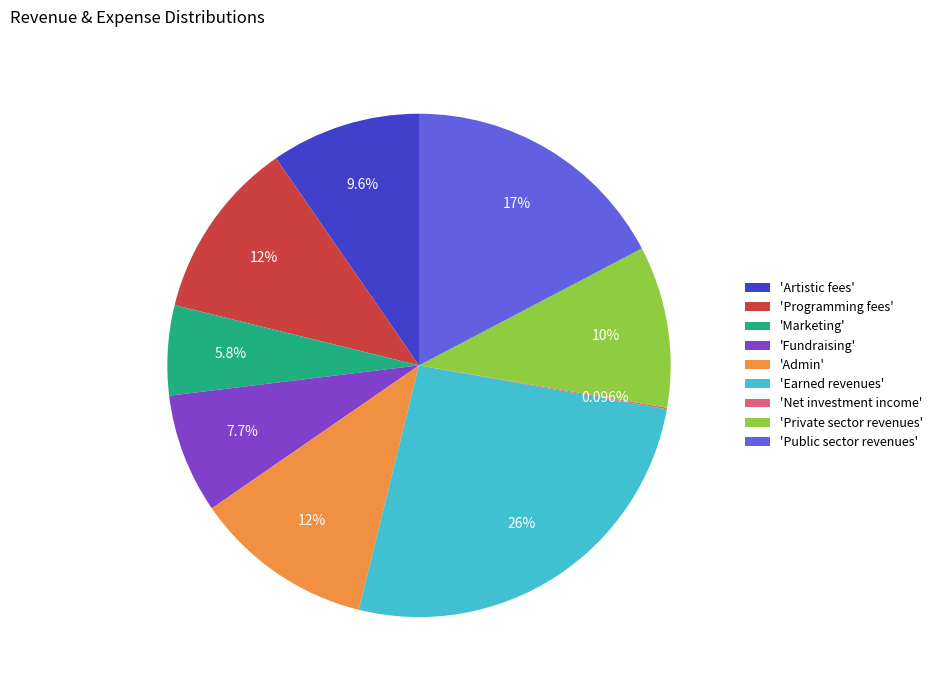

Which slice is the largest?

'Earned revenues'